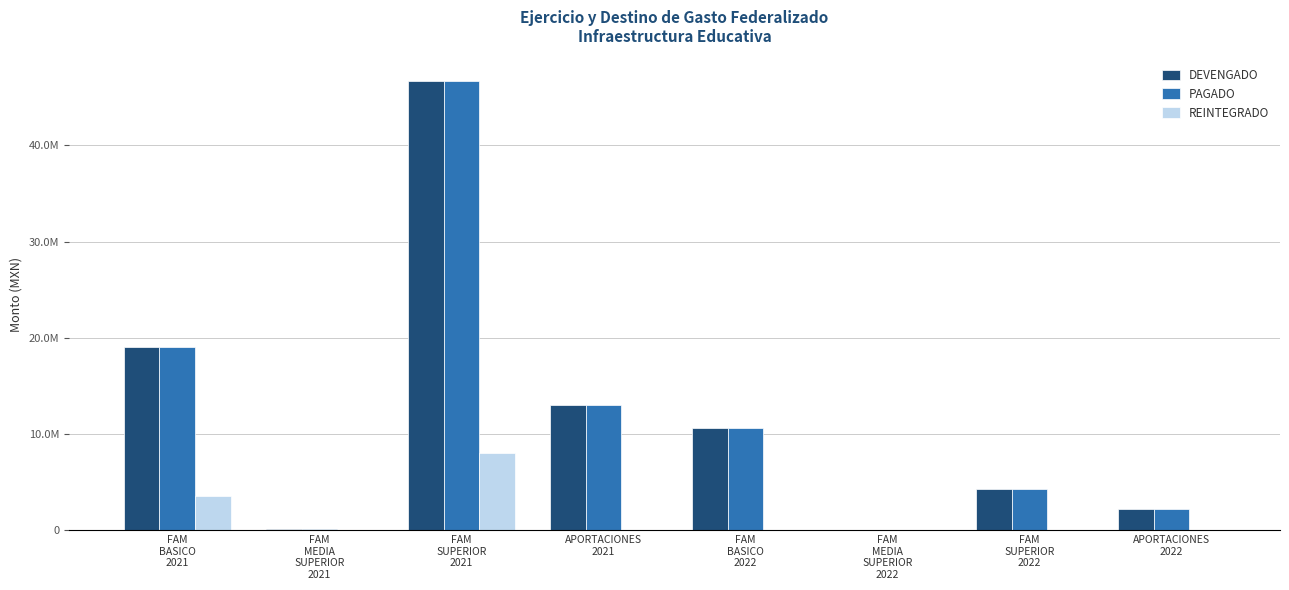

At which category is the sum across all series the highest?

FAM
SUPERIOR
2021